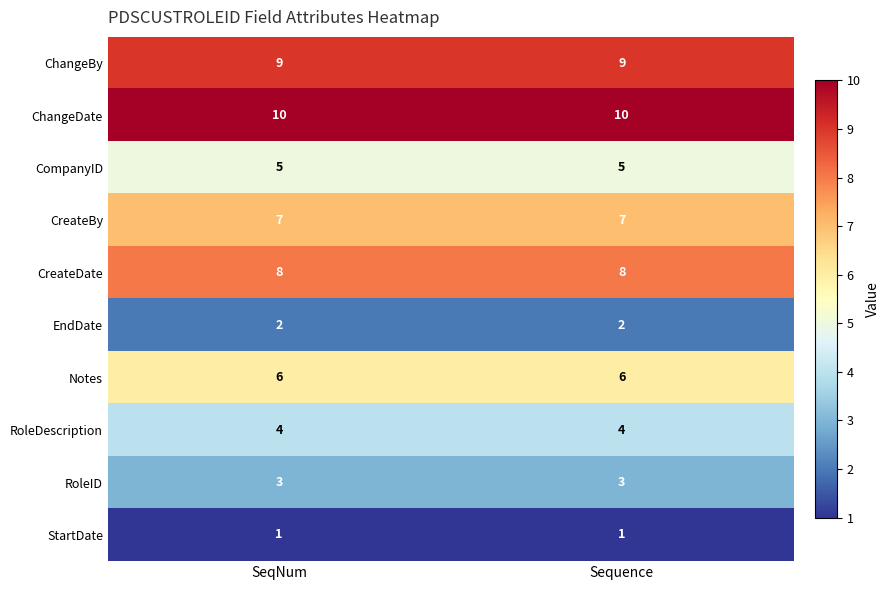

Is it true that RoleID equals 1 at SeqNum?

False